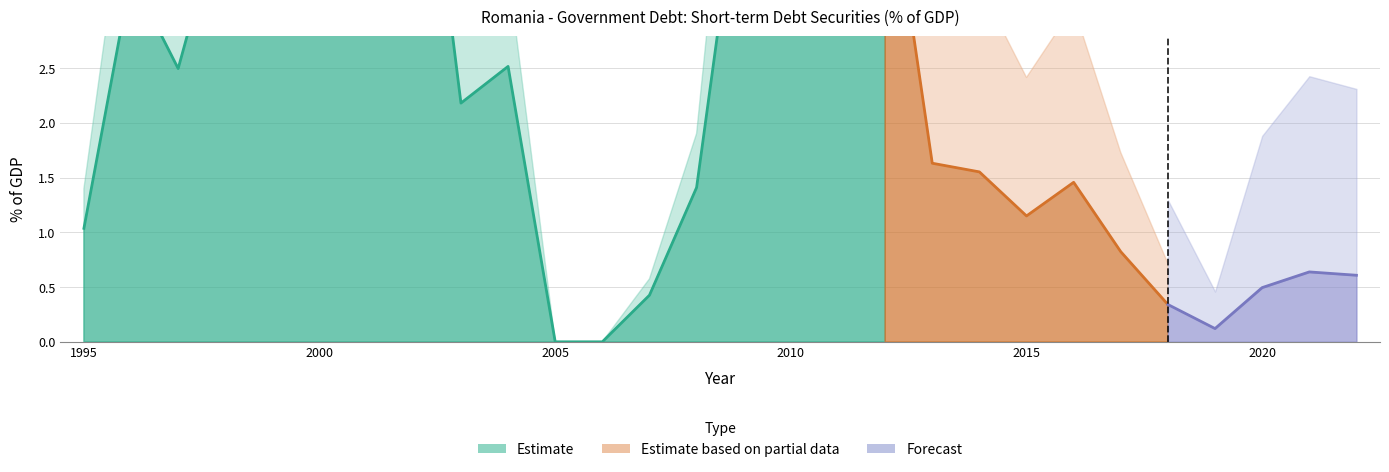

What is the ratio of the value at 2017 to the value at 1996?

0.2